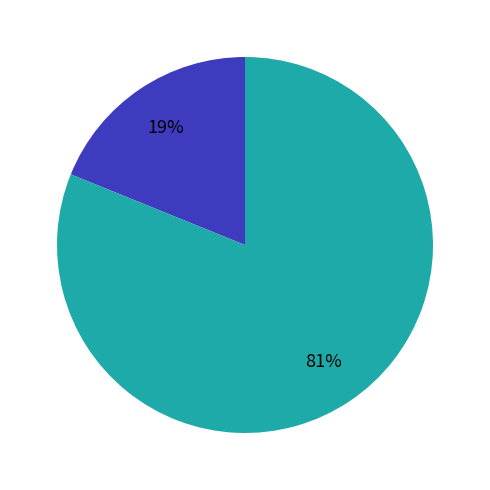

Is there a majority slice in this chart?

Yes